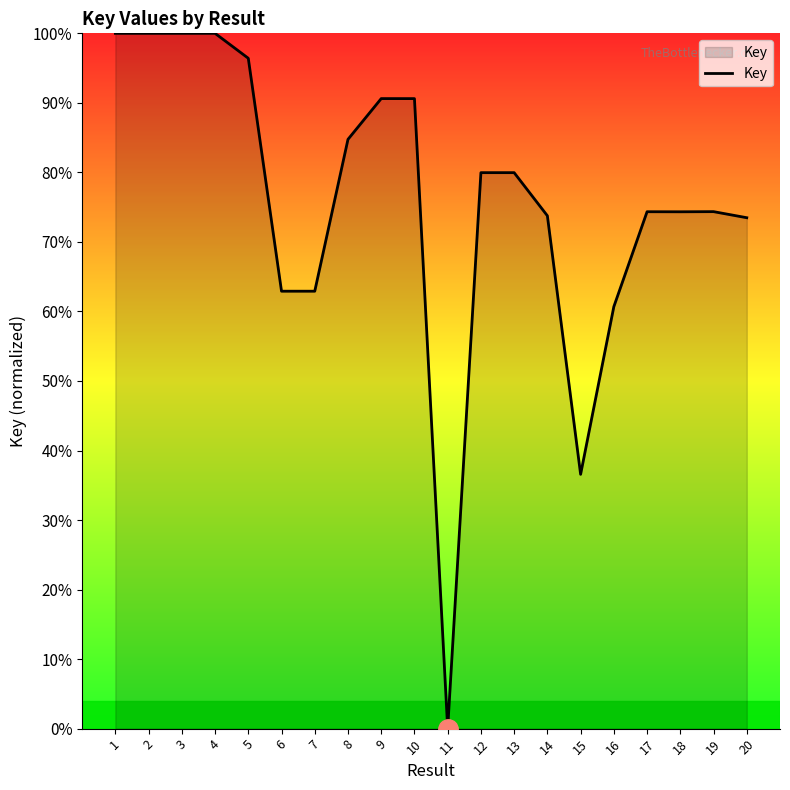

What is the difference between the maximum and minimum values?

100.0